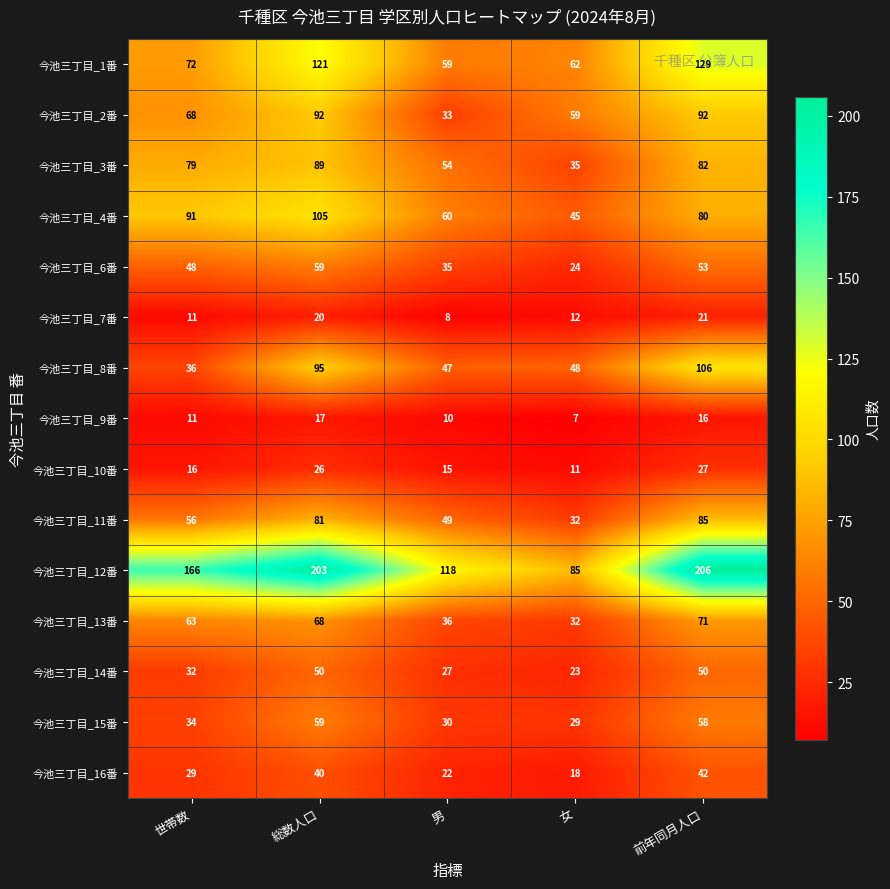

Which category has the highest value in the 今池三丁目_9番 series?

総数人口